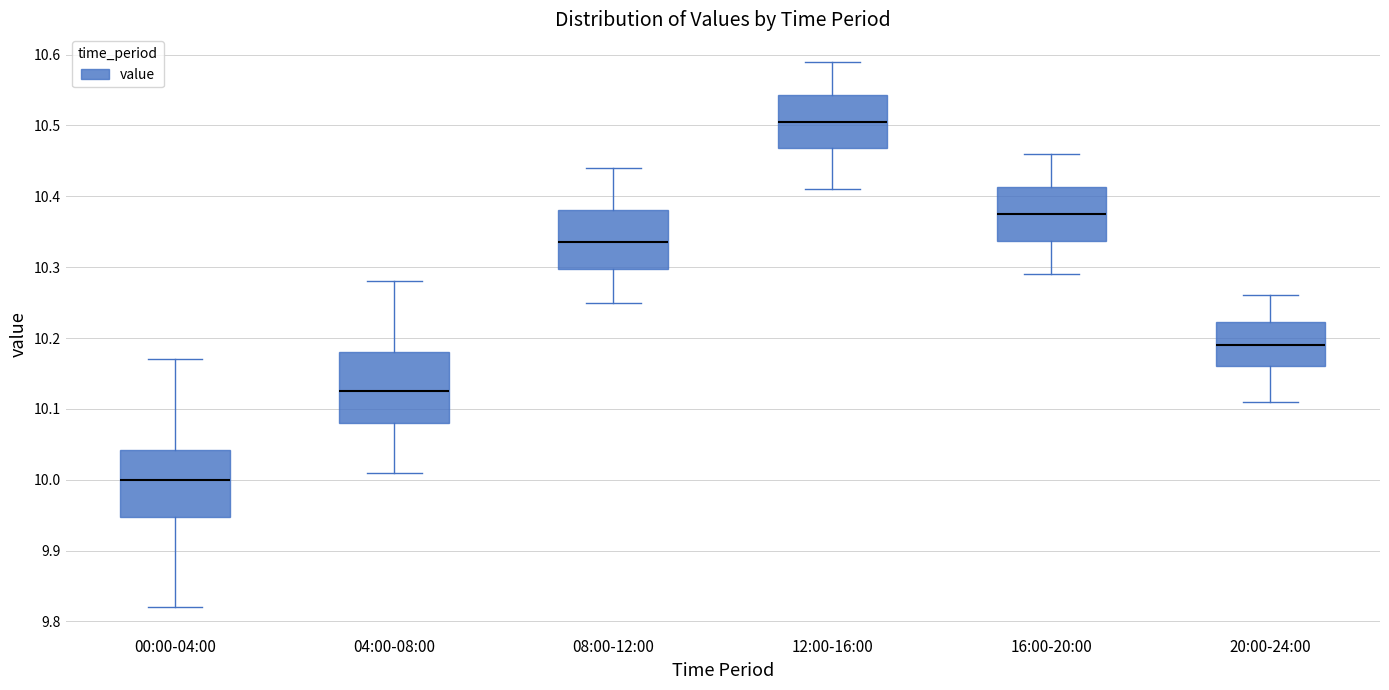

Where does the lower whisker of the box for 12:00-16:00 end on the y-axis? The values are not printed on the chart, so give them approximately, as read against the axis.

10.41